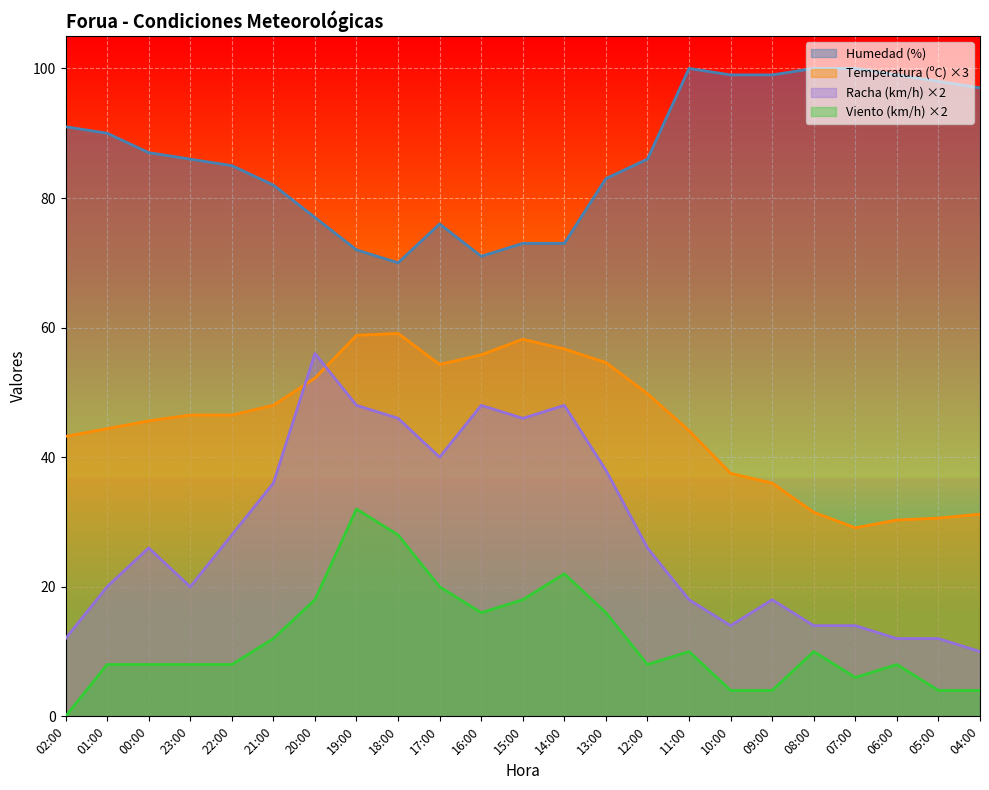

What is the difference between the maximum and minimum values in the Velocidad del viento (km/h) series?

32.0